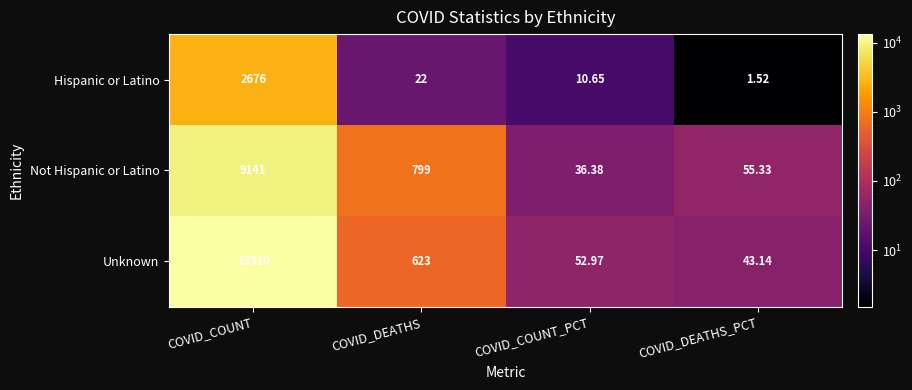

Which category has the lowest value across all series?

COVID_DEATHS_PCT